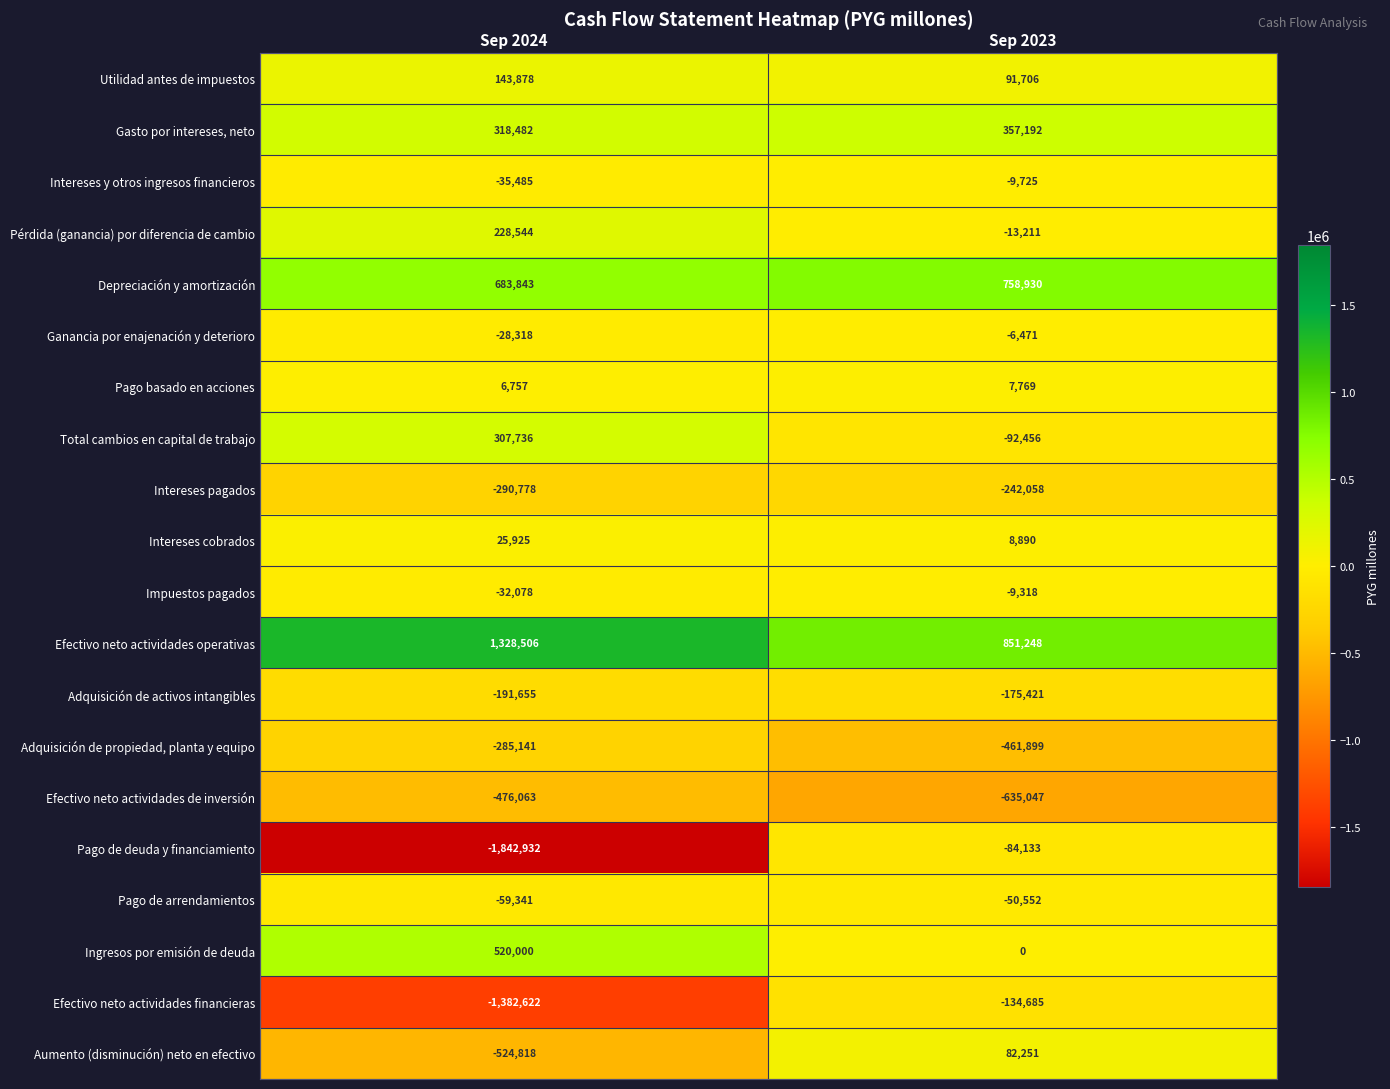

Which series has the largest total across all categories?

Efectivo neto actividades operativas